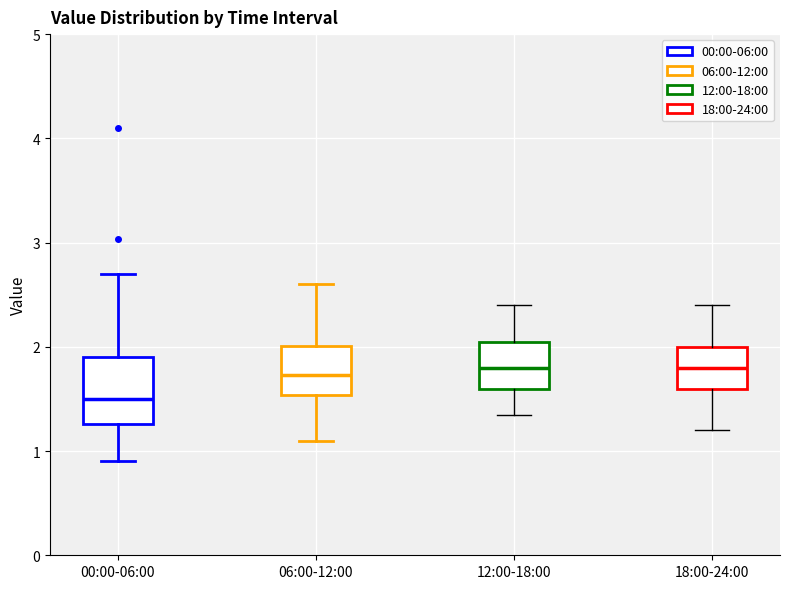

Comparing the boxes themselves (not the whiskers), which one is the tallest?

00:00-06:00